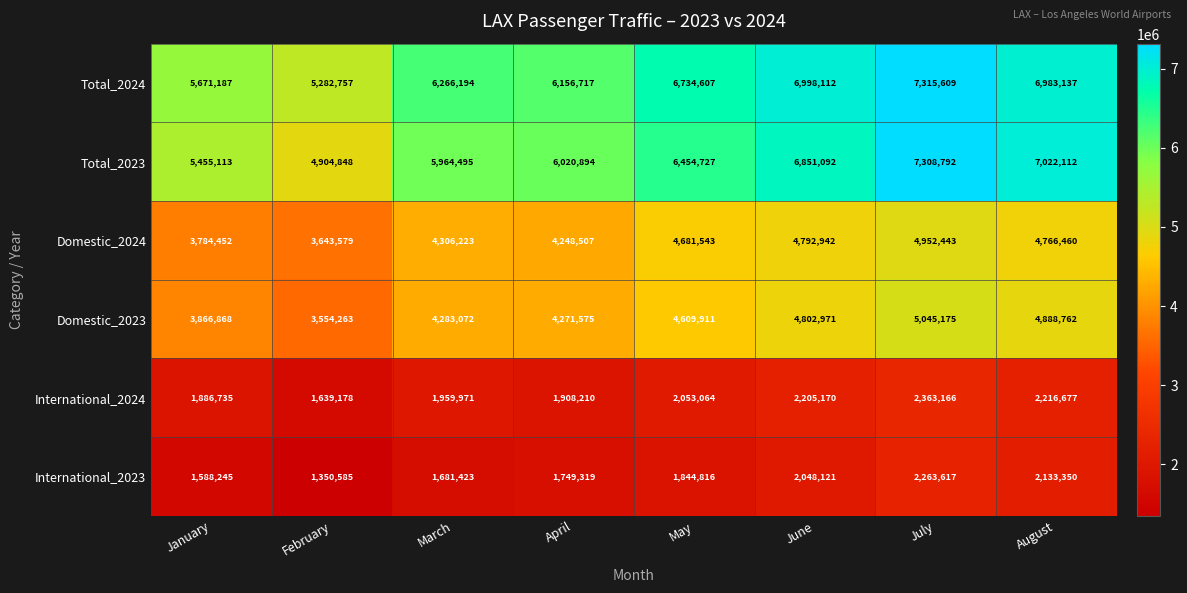

What value does the Total_2024 series have at April, to the nearest 100?

6156700